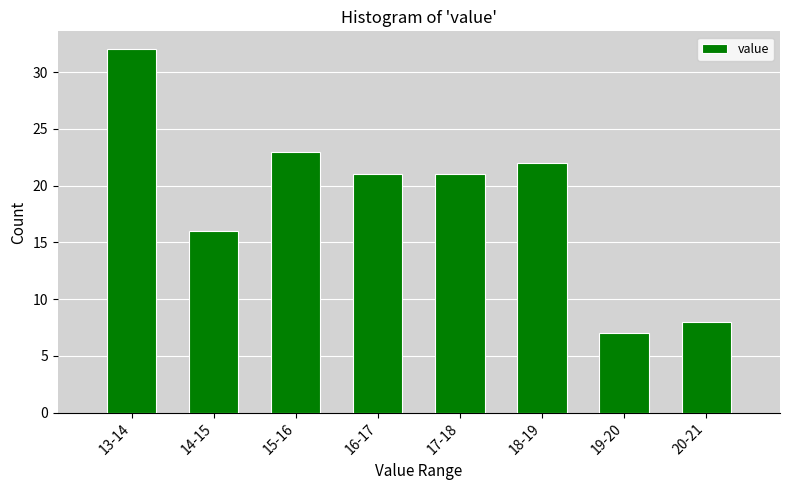

Reading left to right, list all the values displayed in this chart.

32	16	23	21	21	22	7	8